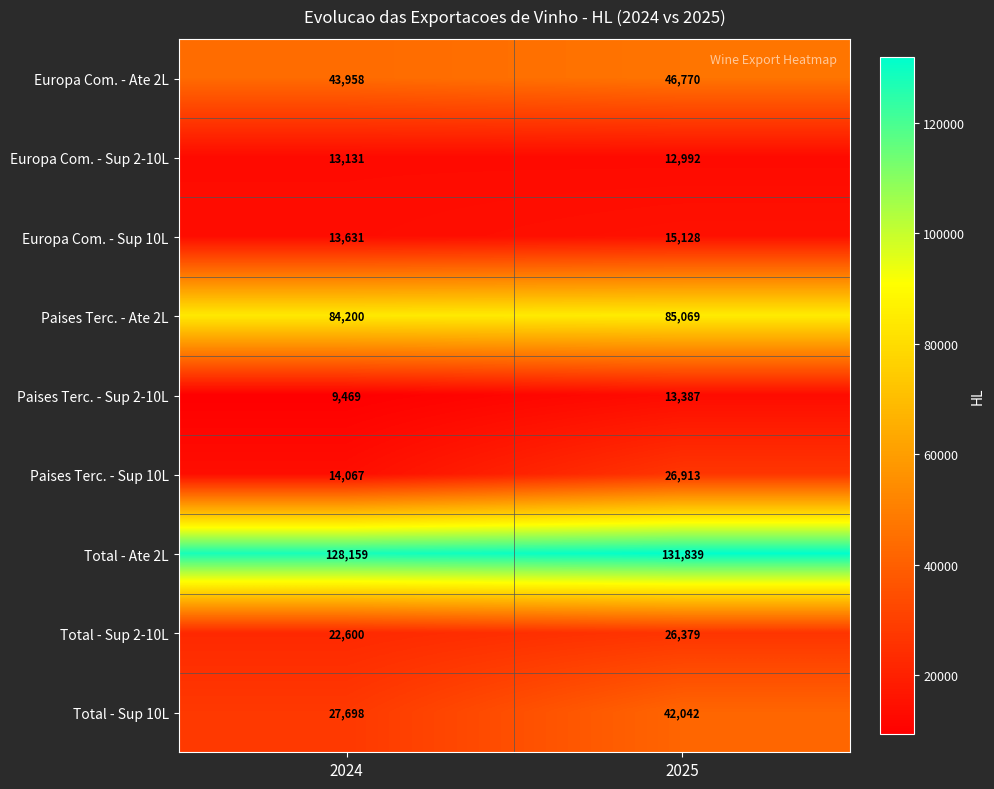

At 2024, list the series in order from largest to smallest.

Total - Ate 2L, Paises Terc. - Ate 2L, Europa Com. - Ate 2L, Total - Sup 10L, Total - Sup 2-10L, Paises Terc. - Sup 10L, Europa Com. - Sup 10L, Europa Com. - Sup 2-10L, Paises Terc. - Sup 2-10L